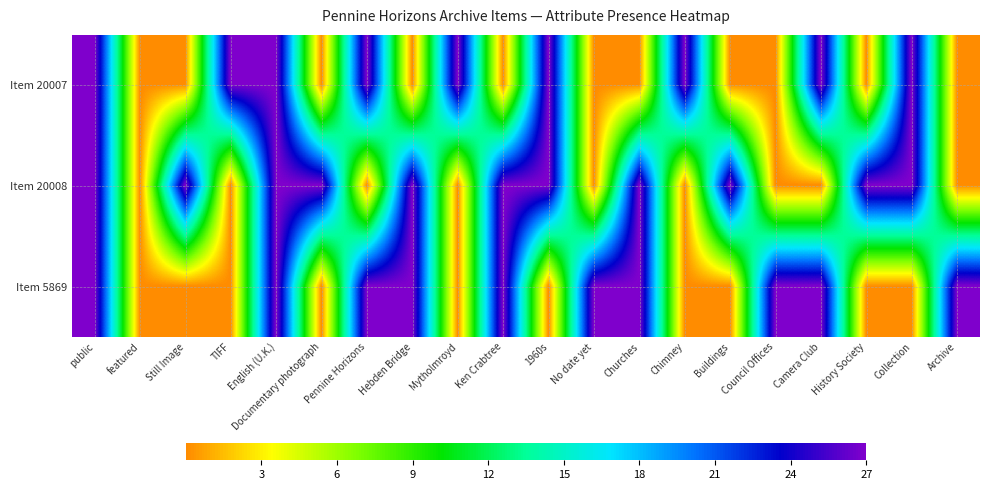

Reading left to right, transcribe all the data shown in this chart.

Item 20007: public=27	featured=0	Still Image=0	TIFF=27	English (U.K.)=27	Documentary photograph=0	Pennine Horizons=27	Hebden Bridge=0	Mytholmroyd=27	Ken Crabtree=0	1960s=27	No date yet=0	Churches=0	Chimney=27	Buildings=0	Council Offices=0	Camera Club=27	History Society=0	Collection=27	Archive=0
Item 20008: public=27	featured=0	Still Image=27	TIFF=0	English (U.K.)=27	Documentary photograph=27	Pennine Horizons=0	Hebden Bridge=27	Mytholmroyd=0	Ken Crabtree=27	1960s=27	No date yet=0	Churches=27	Chimney=0	Buildings=27	Council Offices=0	Camera Club=0	History Society=27	Collection=27	Archive=0
Item 5869: public=27	featured=0	Still Image=0	TIFF=0	English (U.K.)=27	Documentary photograph=0	Pennine Horizons=27	Hebden Bridge=27	Mytholmroyd=0	Ken Crabtree=27	1960s=0	No date yet=27	Churches=27	Chimney=0	Buildings=0	Council Offices=27	Camera Club=27	History Society=0	Collection=0	Archive=27